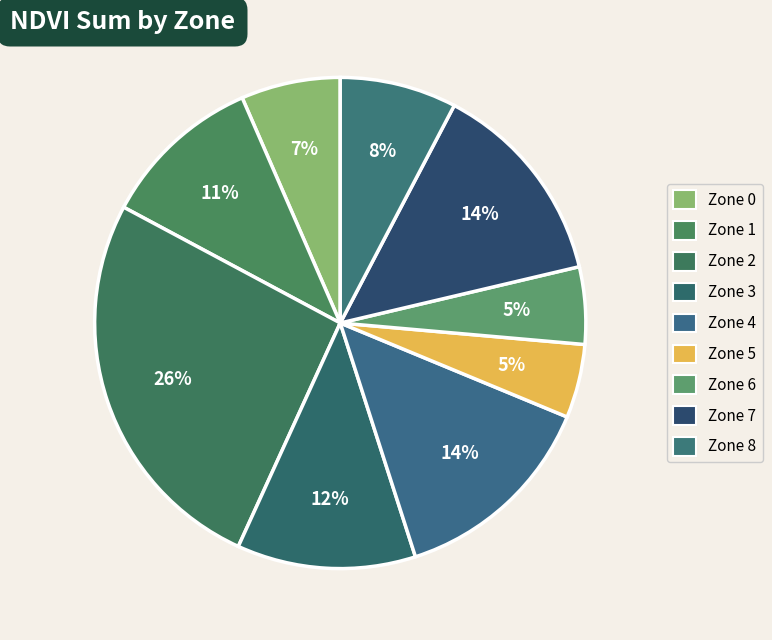

Which category has the biggest portion of the pie?

Zone 2